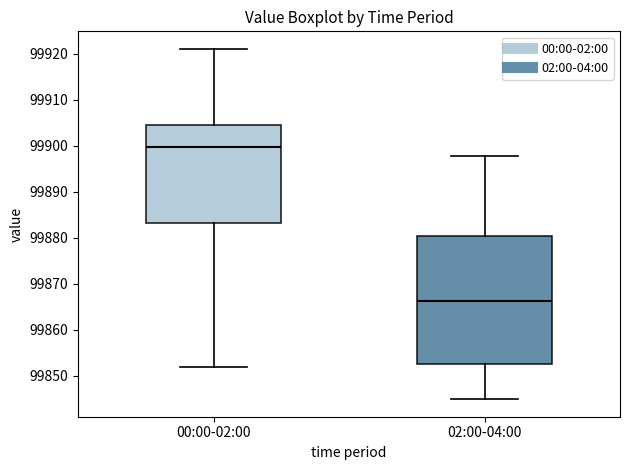

Which box has the lowest median line?

02:00-04:00